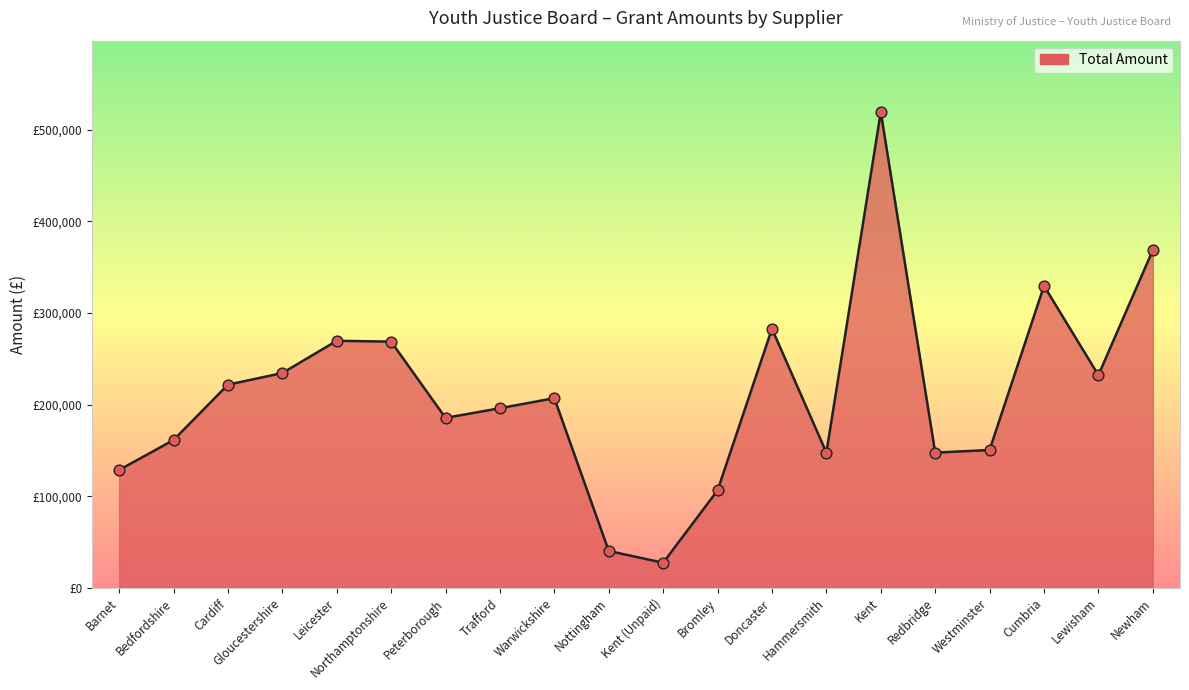

What is the change in value from Westminster to Lewisham?

+81759.8